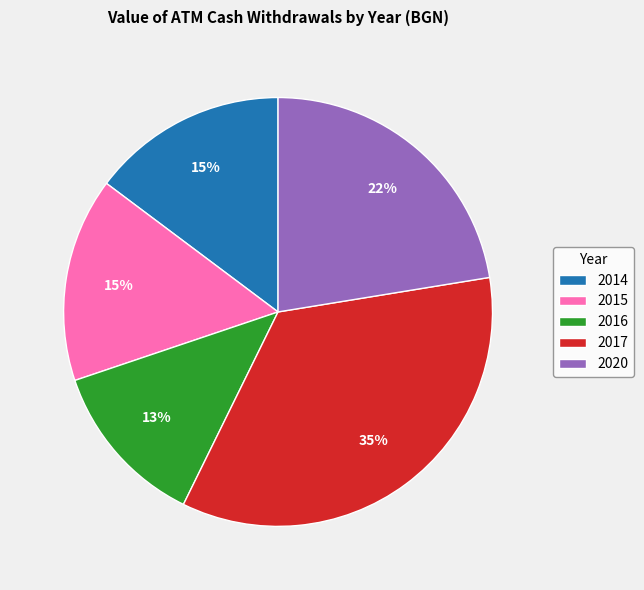

Combined, do 2017 and 2014 account for over 50%?

No